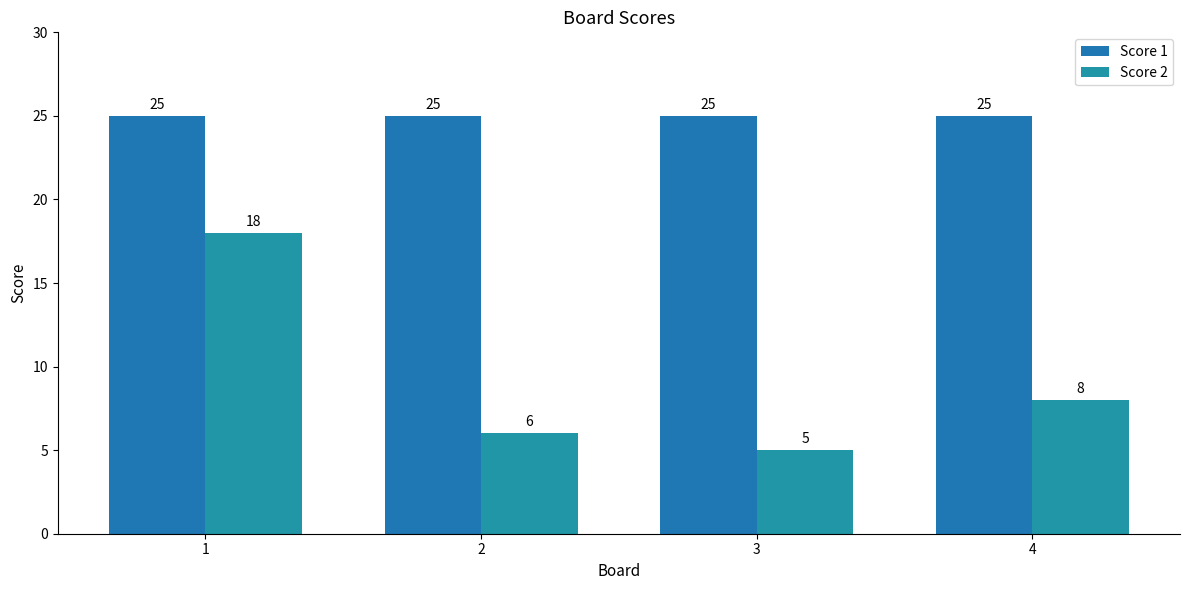

The Score 2 series shows 8 at 4. True or false?

True